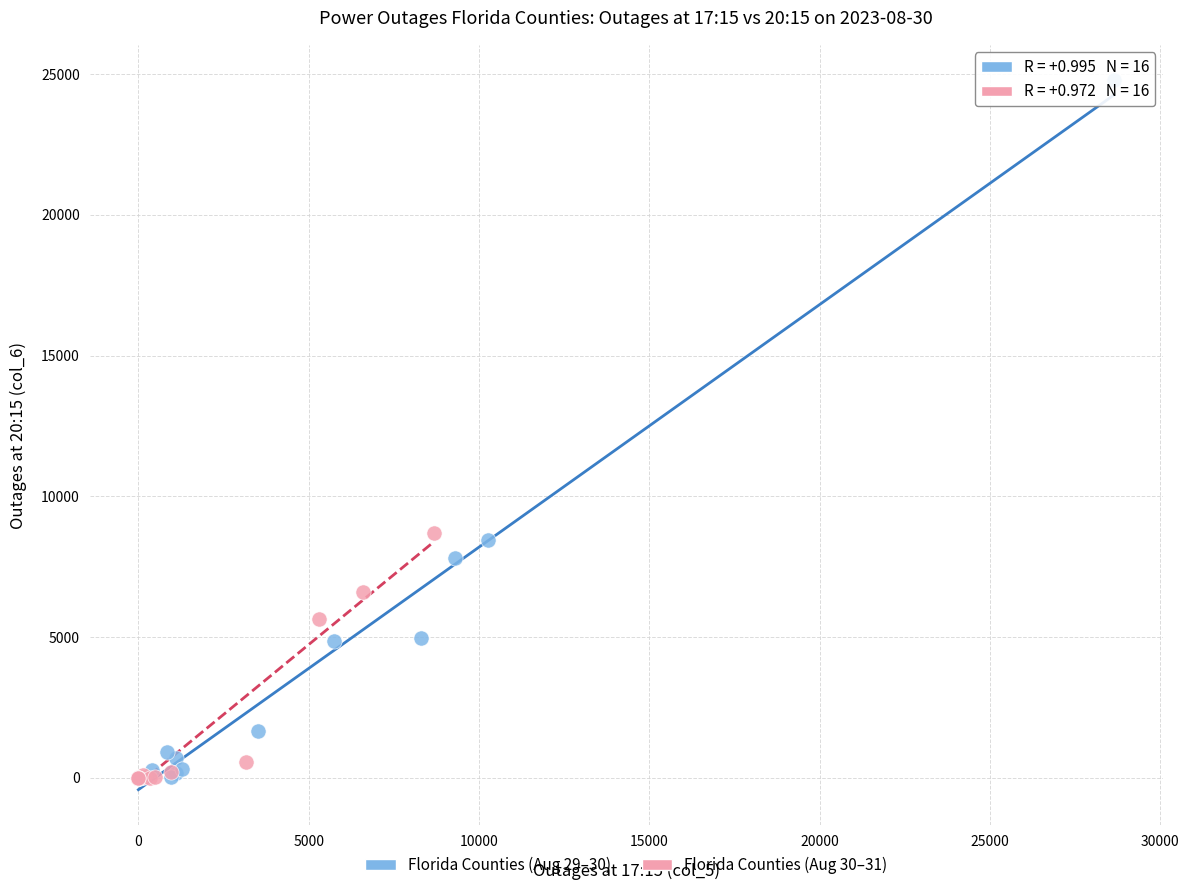

Which series has the widest spread of Y values?

Florida Counties (Aug 29–30)